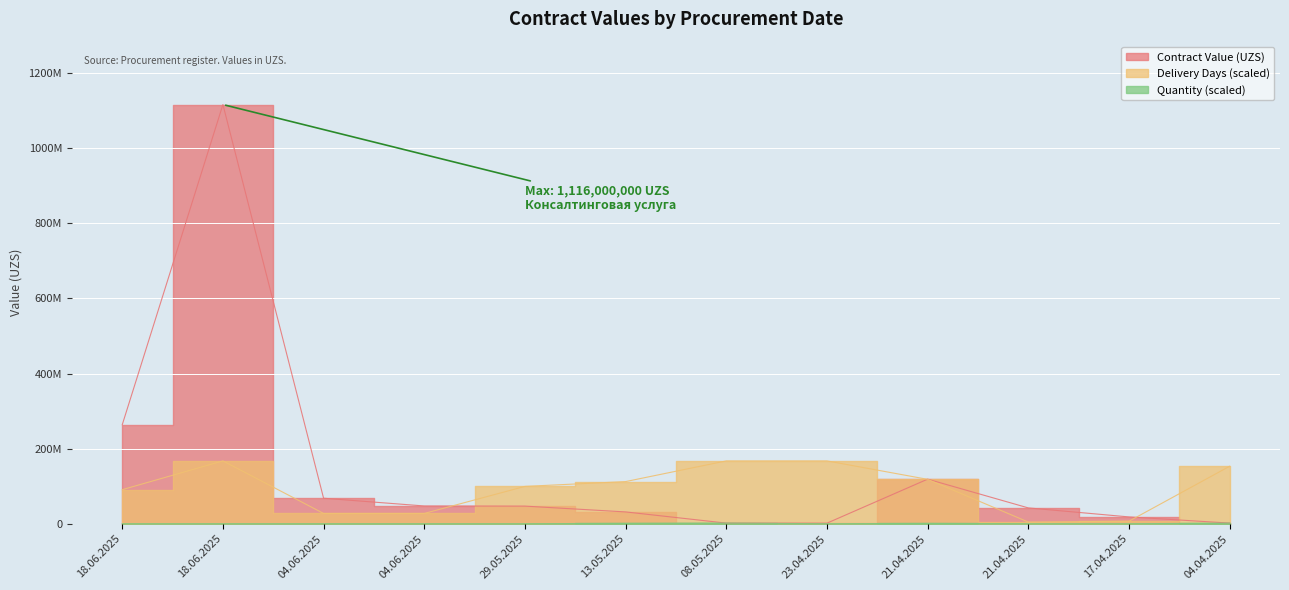

Count the number of categories in the chart.

12